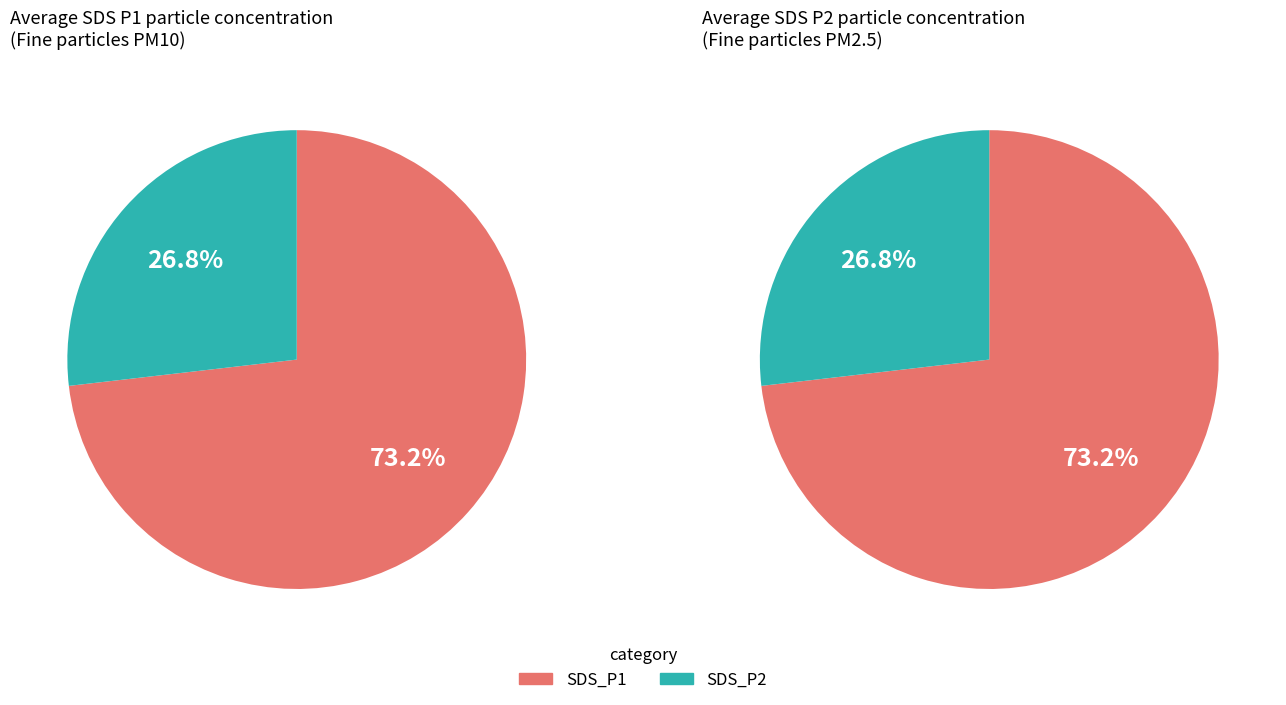

True or false: SDS_P2_mean accounts for 27% of the total.

True